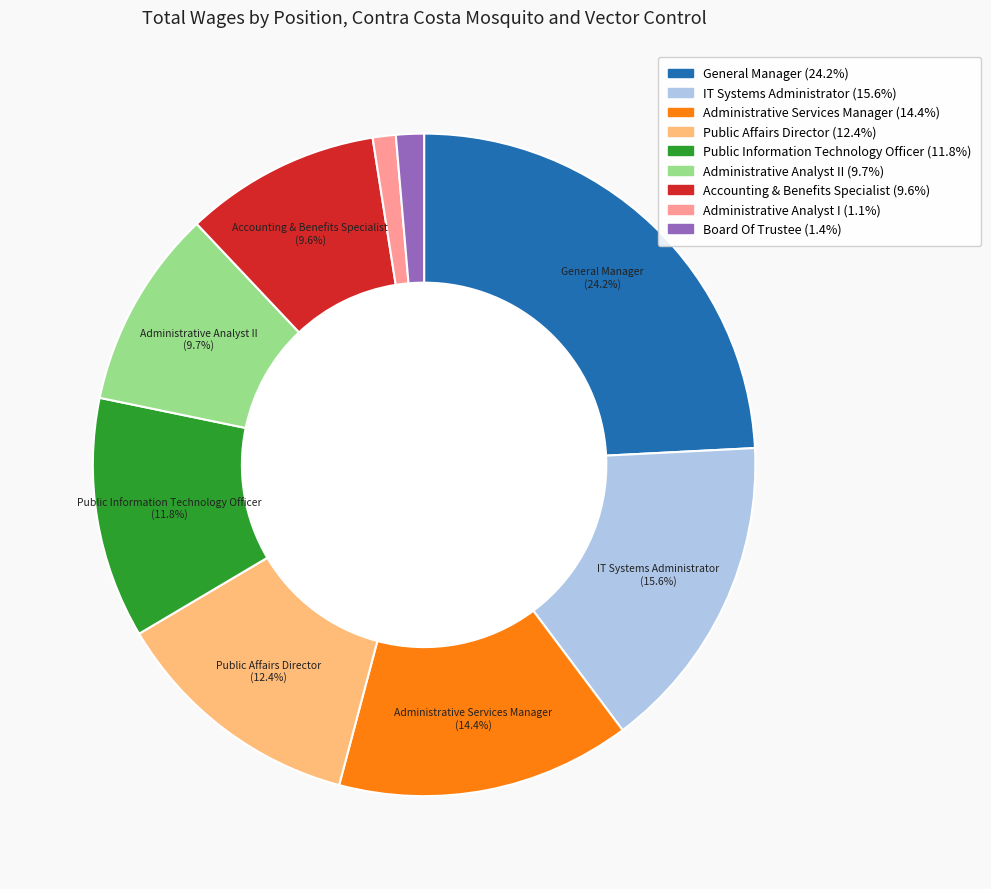

Is there any slice that represents more than half of the pie?

No